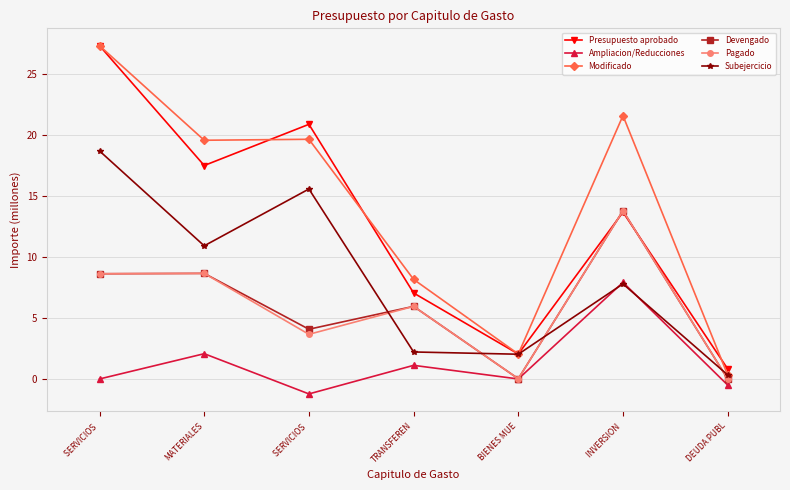

True or false: Devengado and Pagado intersect in this chart.

False